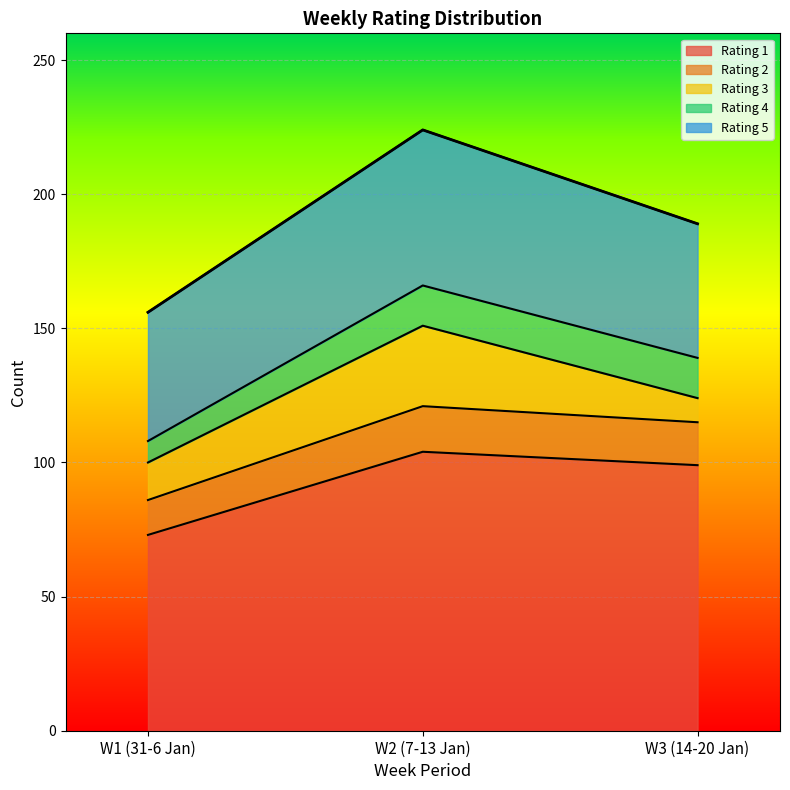

What value does the Rating 4 series have at W1 (31-6 Jan)?

8